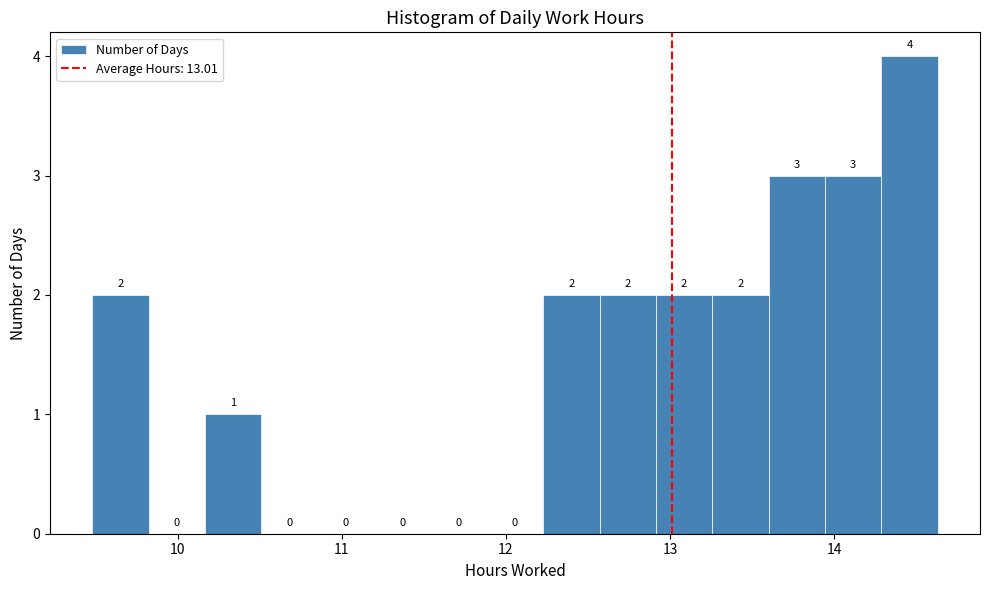

Around what value on the x-axis is the tallest bar? Give the approximate position of its centre, as read against the axis.

14.5